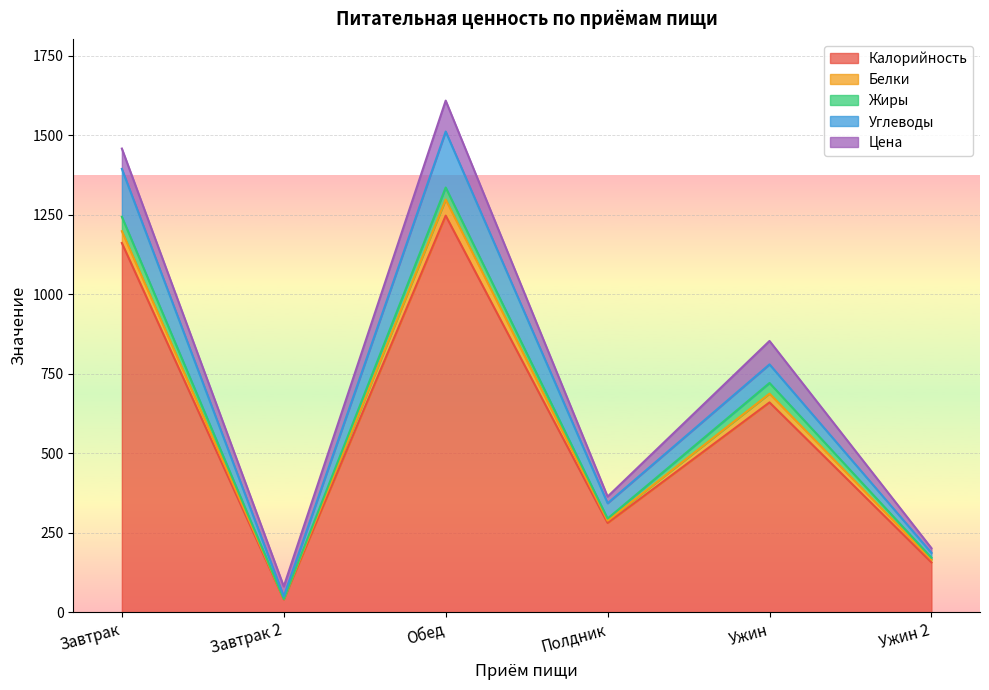

Between Ужин and Полдник, which is larger?

Ужин